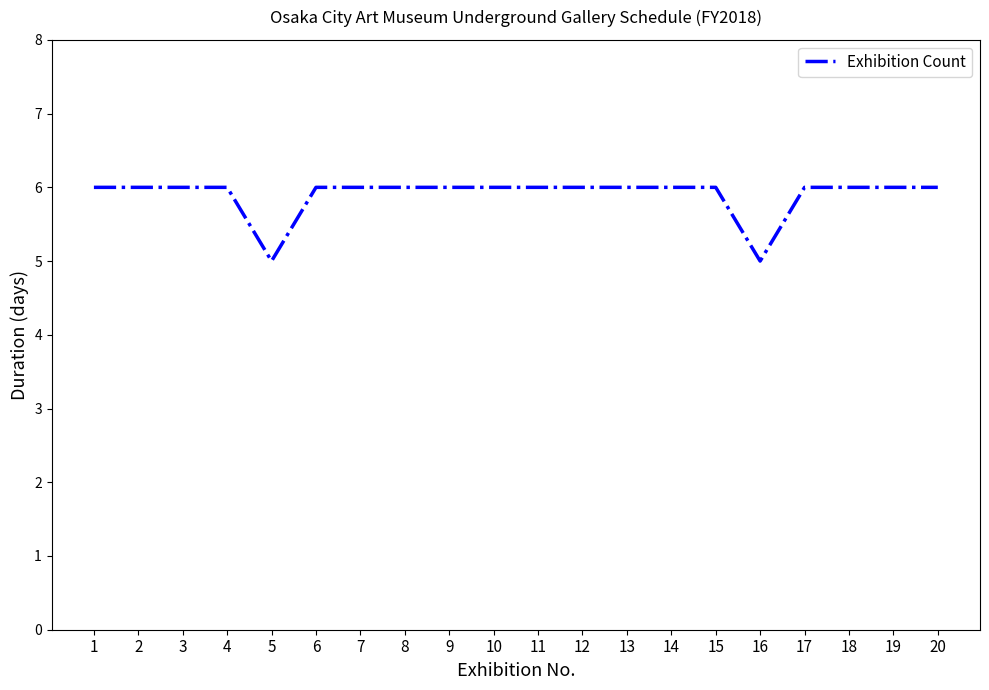

Count the values in the range 6 to 7.

18